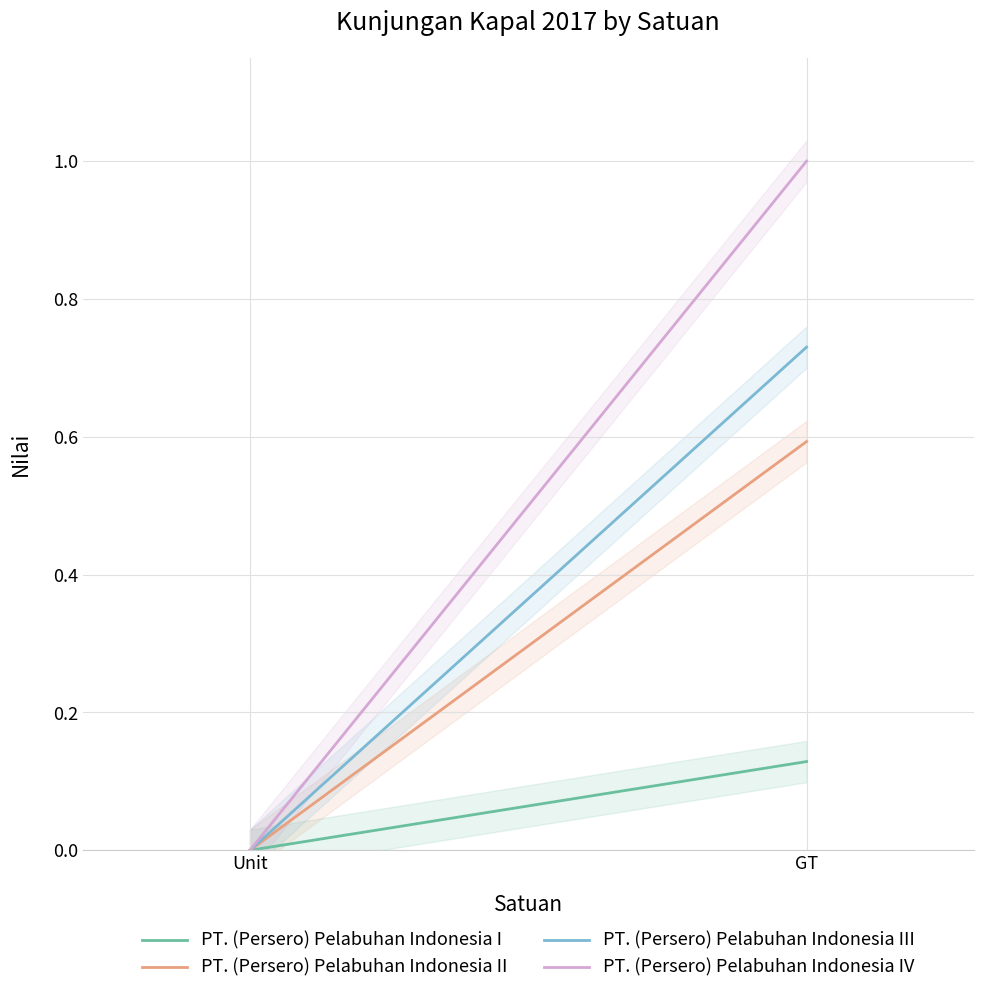

Is this an area chart (filled region under the line)?

No